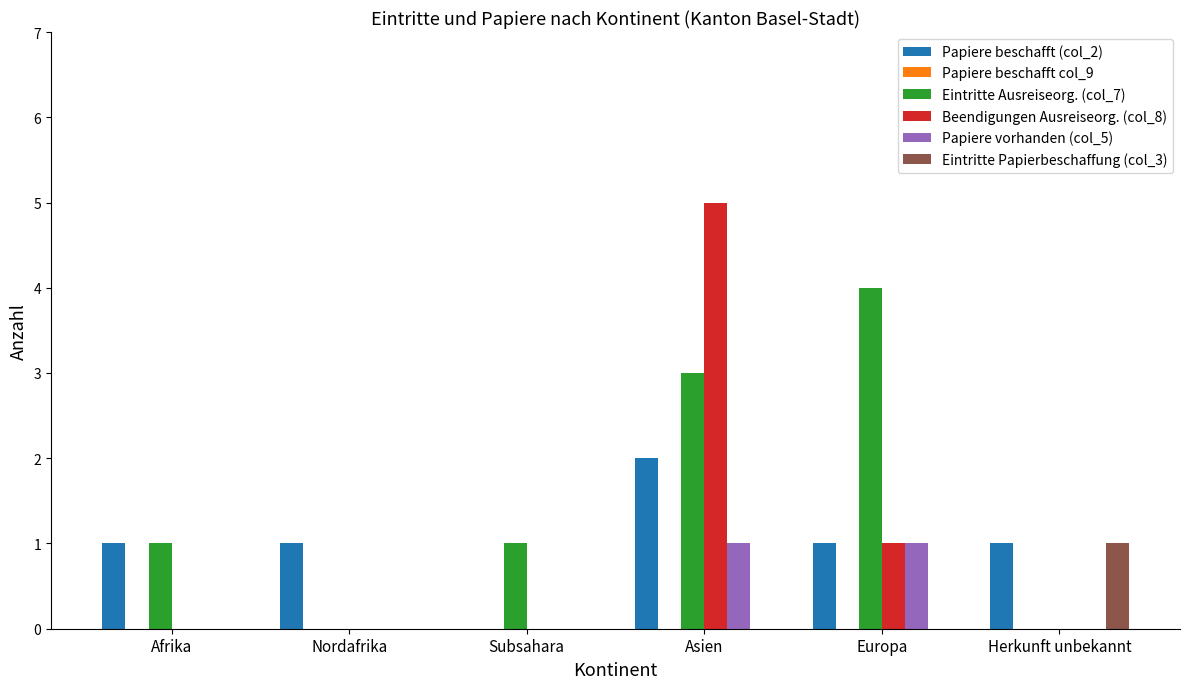

Reading left to right, list all the values displayed in this chart.

Papiere beschafft (col_2): Afrika=1	Nordafrika=1	Subsahara=0	Asien=2	Europa=1	Herkunft unbekannt=1
Eintritte Ausreiseorg. (col_7): Afrika=1	Nordafrika=0	Subsahara=1	Asien=3	Europa=4	Herkunft unbekannt=0
Beendigungen Ausreiseorg. (col_8): Afrika=0	Nordafrika=0	Subsahara=0	Asien=5	Europa=1	Herkunft unbekannt=0
Papiere vorhanden (col_5): Afrika=0	Nordafrika=0	Subsahara=0	Asien=1	Europa=1	Herkunft unbekannt=0
Eintritte Papierbeschaffung (col_3): Afrika=0	Nordafrika=0	Subsahara=0	Asien=0	Europa=0	Herkunft unbekannt=1